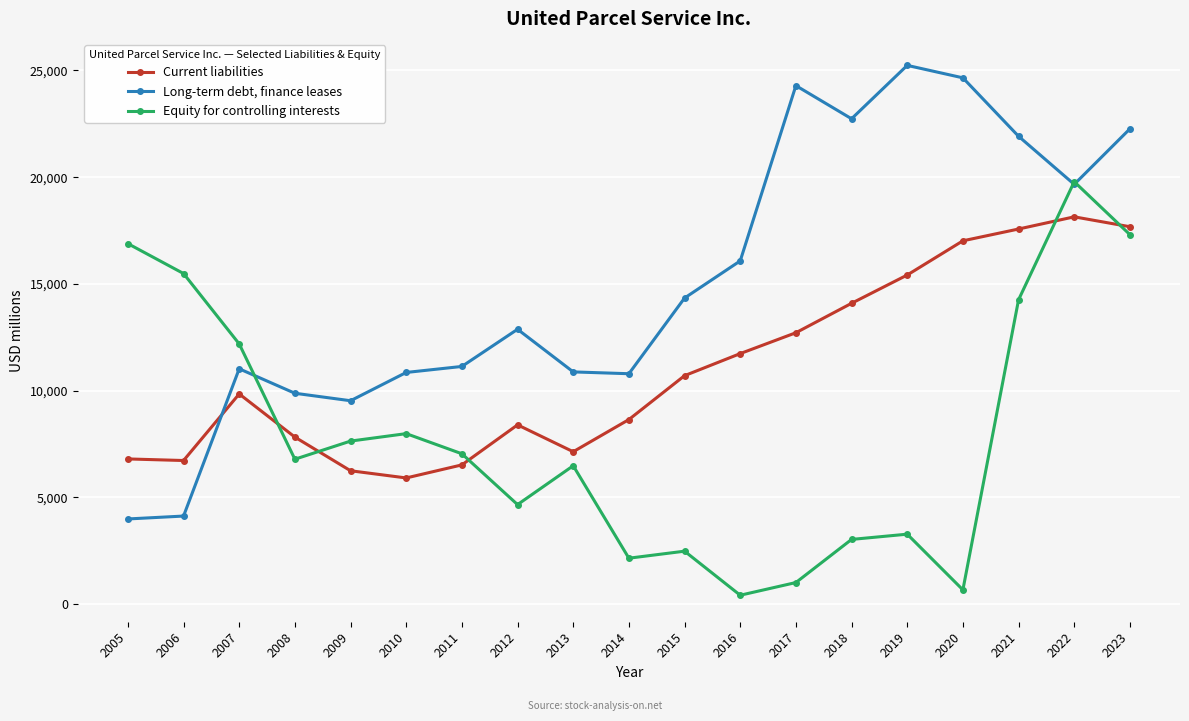

Which category has the highest value in the Long-term debt, finance leases series?

2019